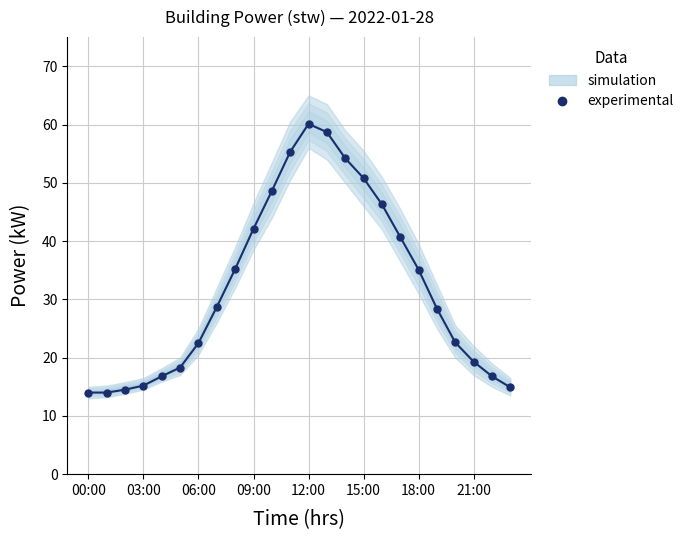

Between 22 and 00:00, which is larger?

22